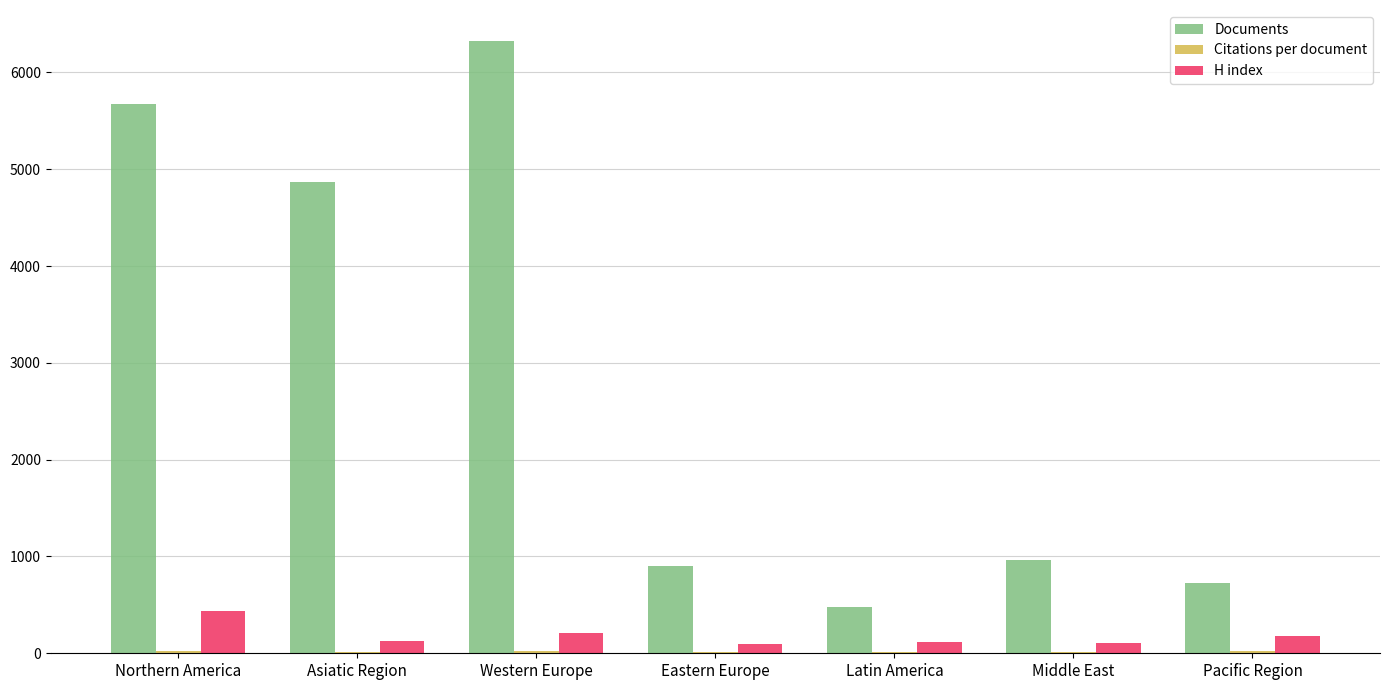

At which label is Documents closest to 3405?

Asiatic Region